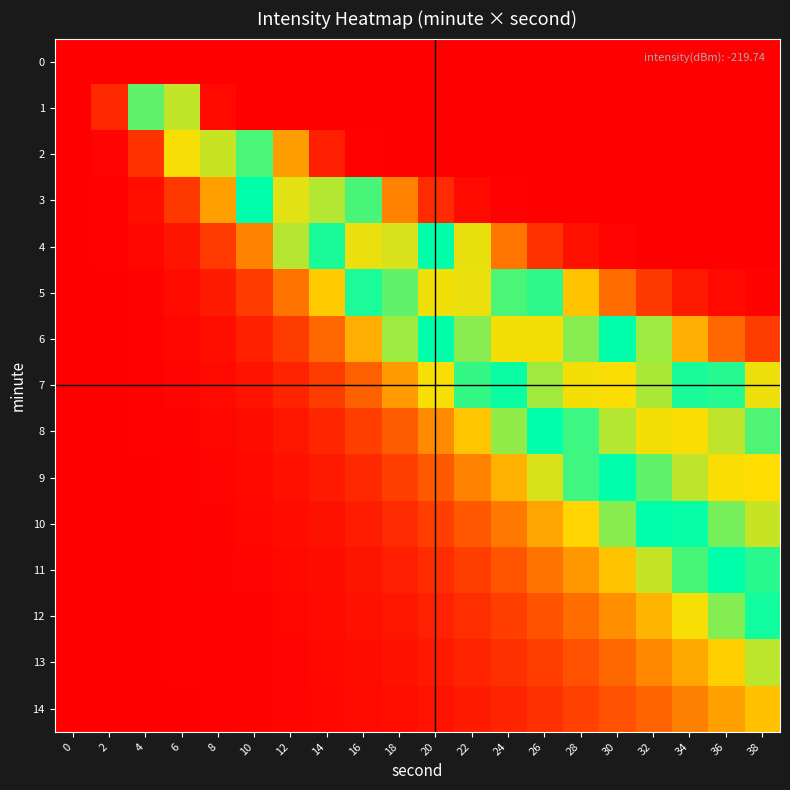

What is the minimum value shown in the chart?

-219.7